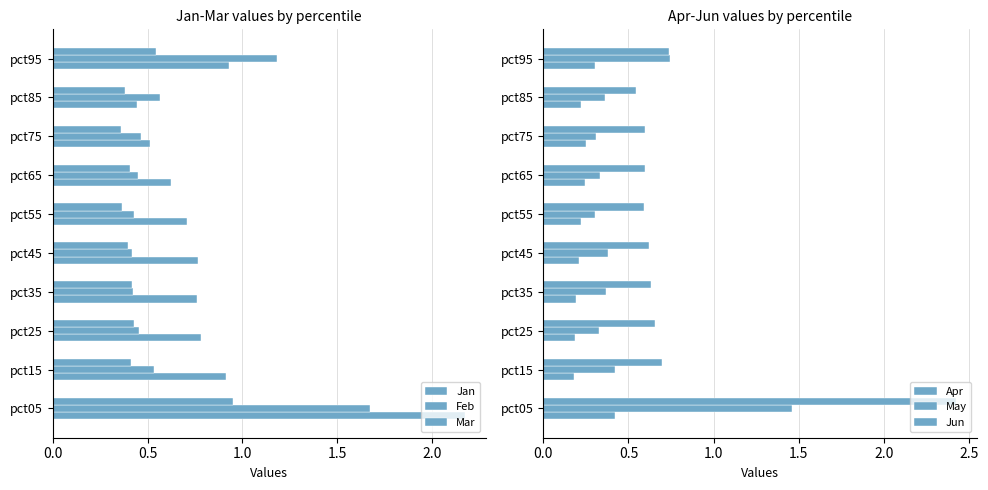

Rank the series by their maximum value, from highest to lowest.

Jun, Jan, Feb, May, Mar, Apr